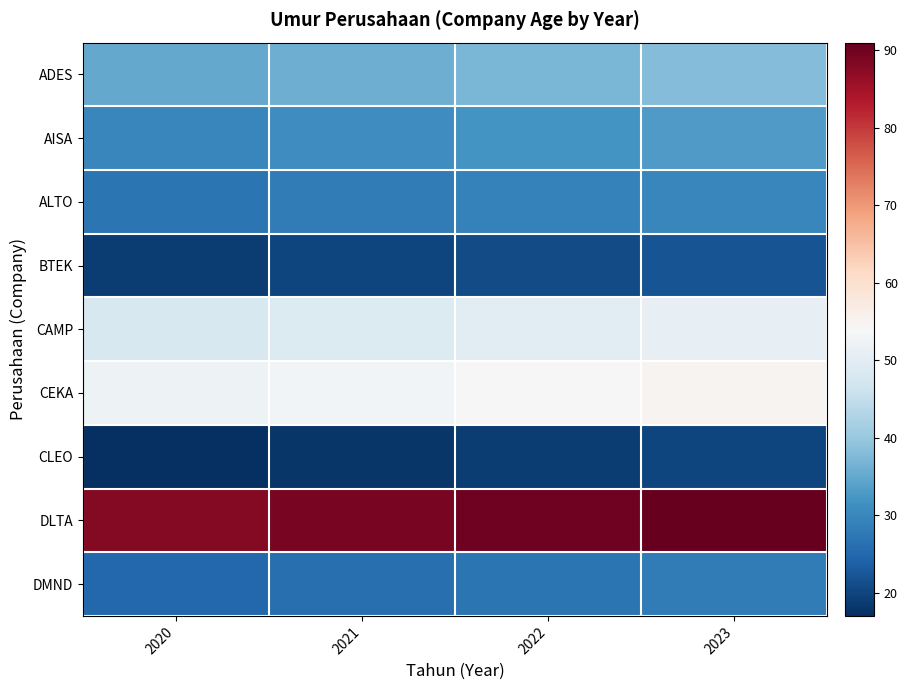

Rank the series by their maximum value, from highest to lowest.

DLTA, CEKA, CAMP, ADES, AISA, ALTO, DMND, BTEK, CLEO